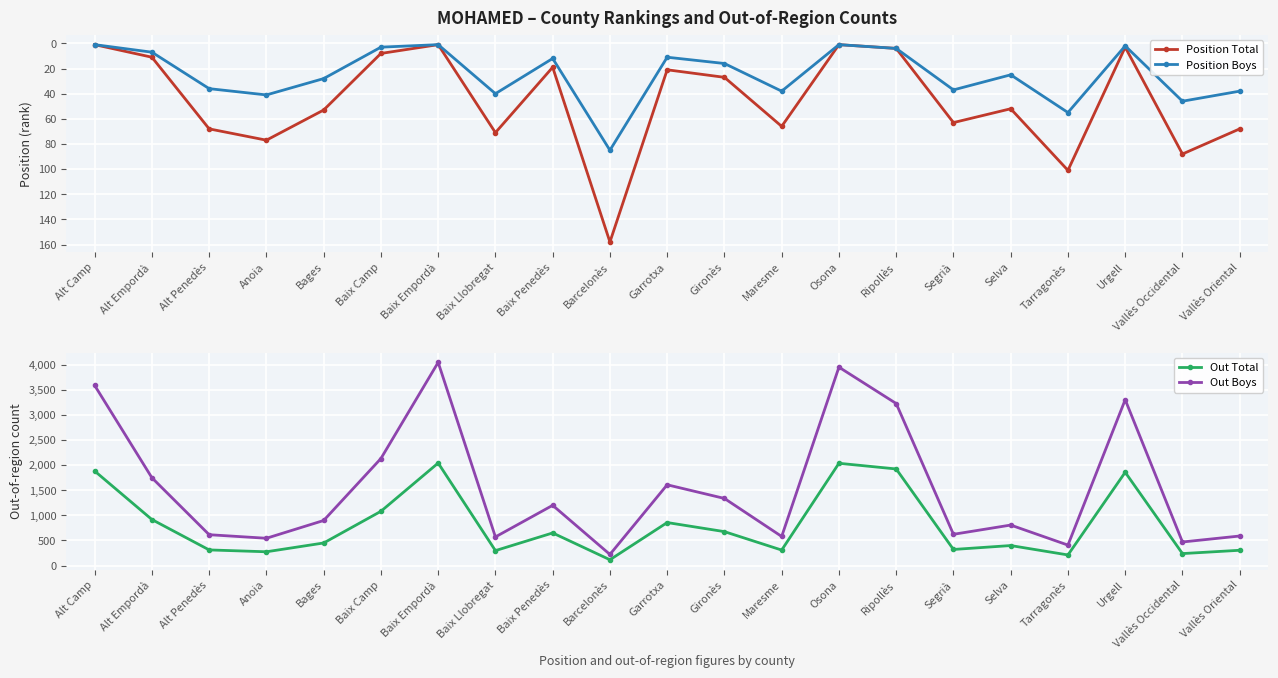

What is the difference between the maximum and second lowest values in the Position Total series?

157